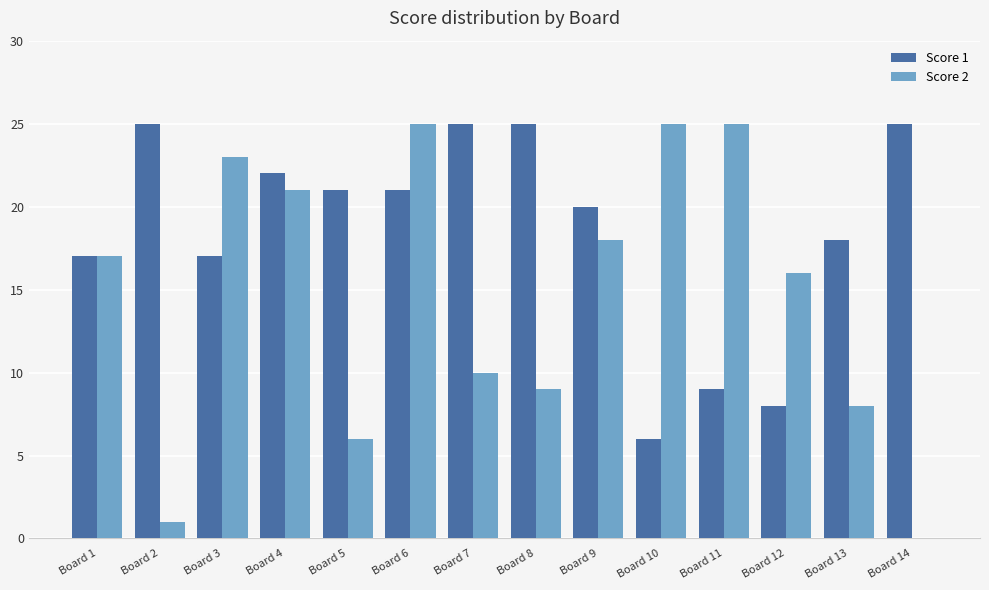

What is the spread (max minus min) of values at Board 9?

2